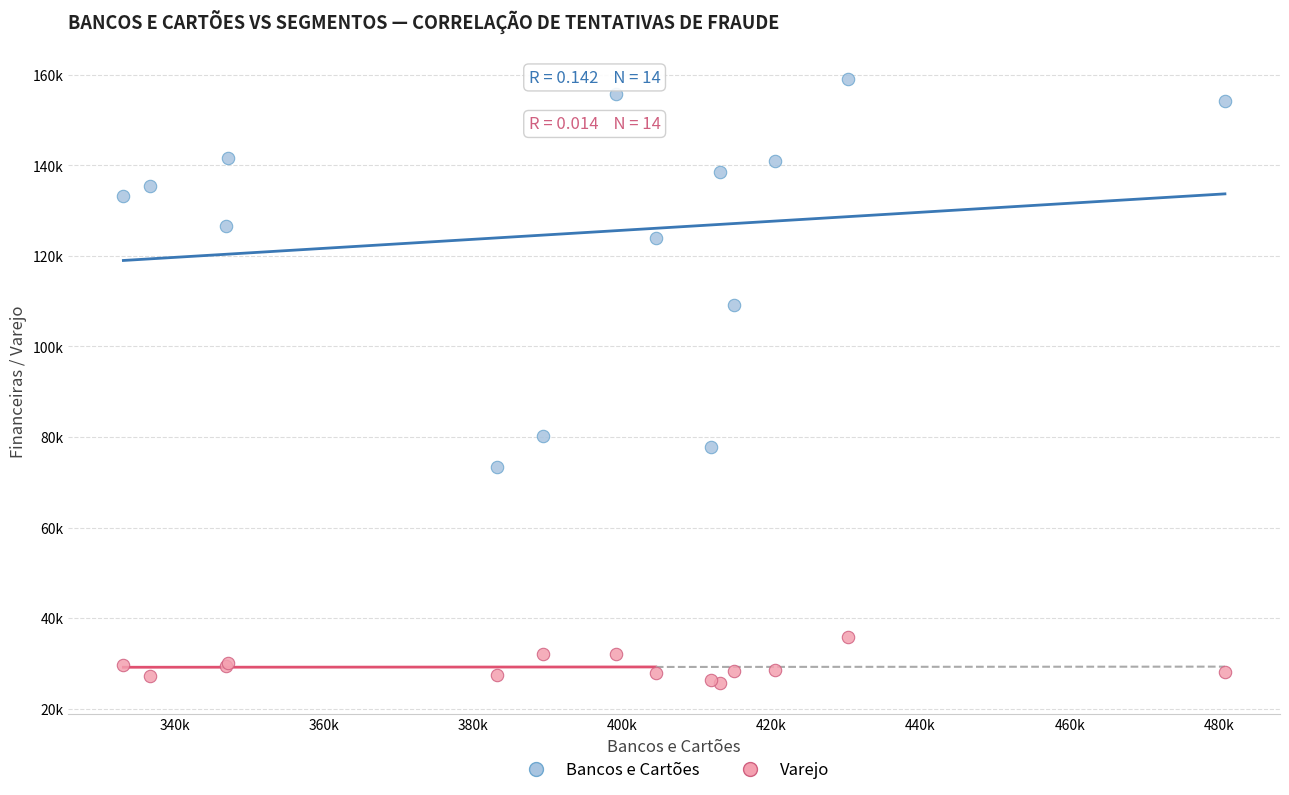

Which series has the widest spread of Y values?

Bancos e Cartões